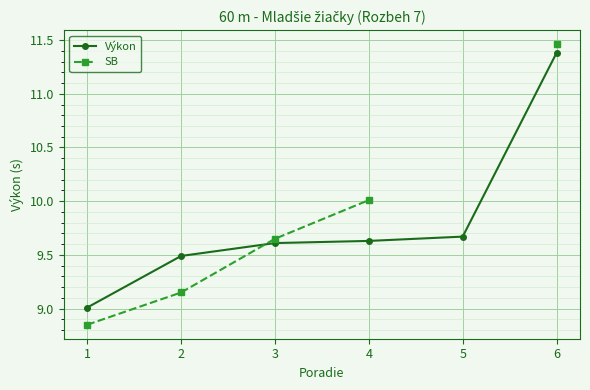

What is the difference between the maximum and minimum values in the SB series?

2.6